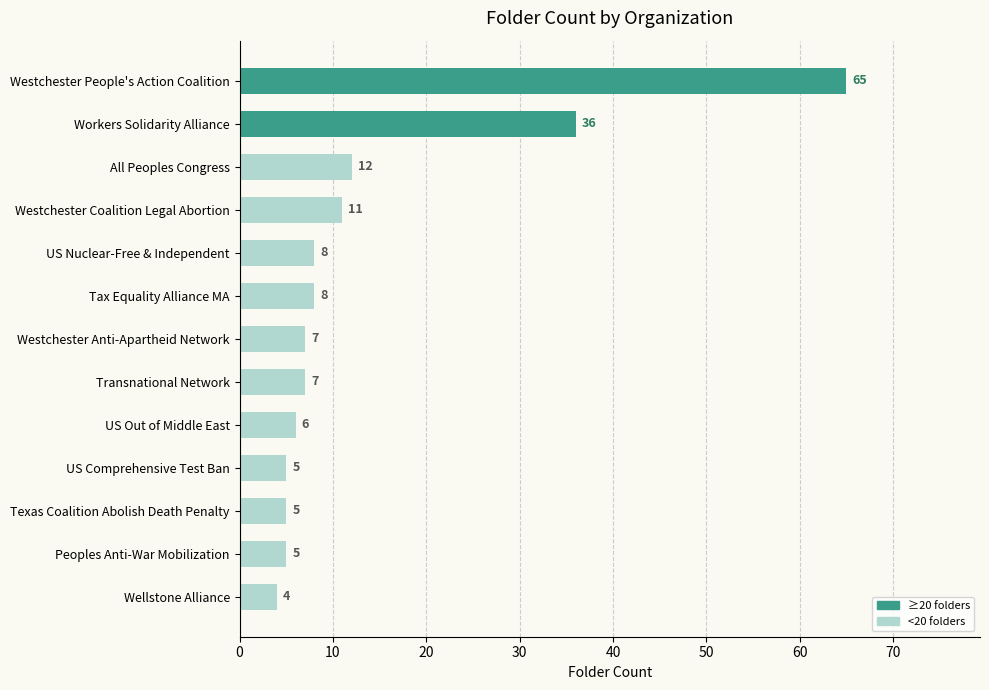

Count the number of categories in the chart.

13